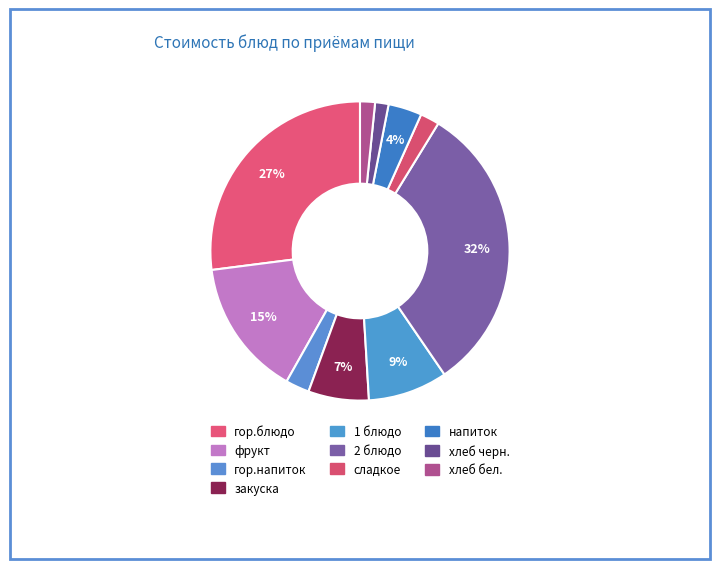

What is the change in value from гор.напиток to 1 блюдо?

+10.6